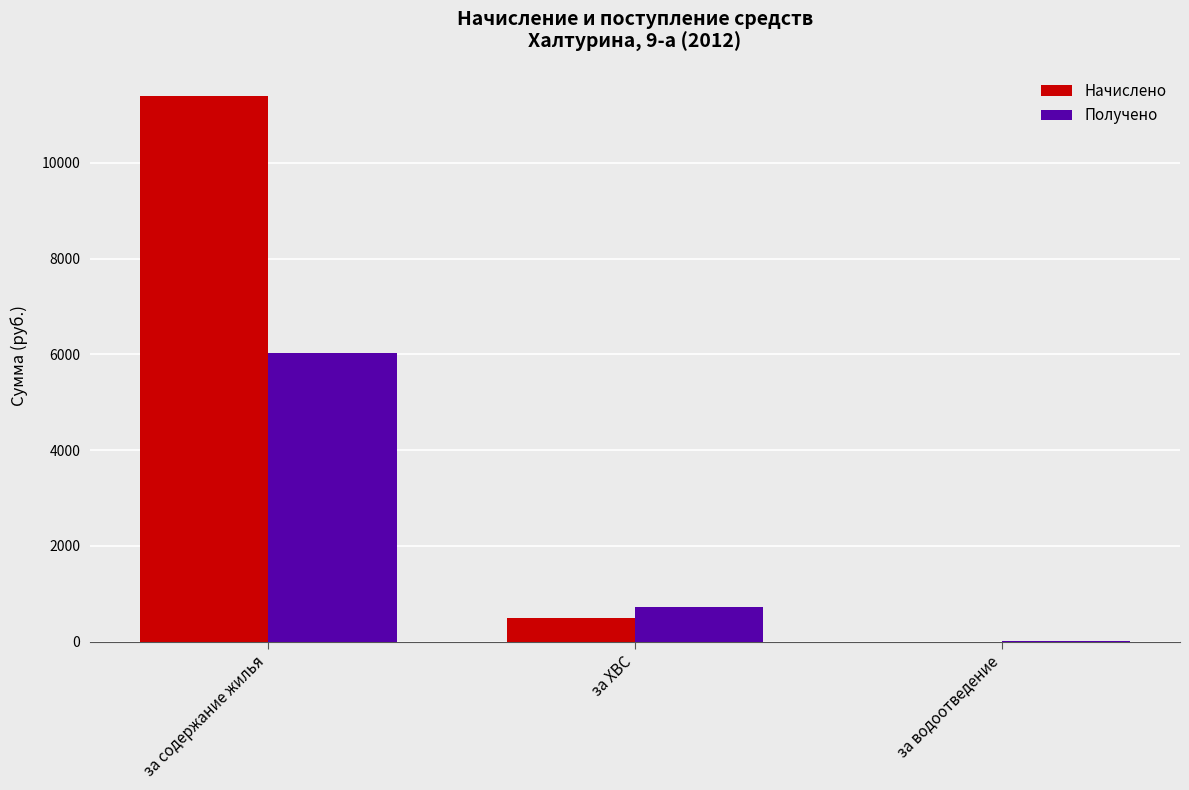

Are the bars horizontal?

No